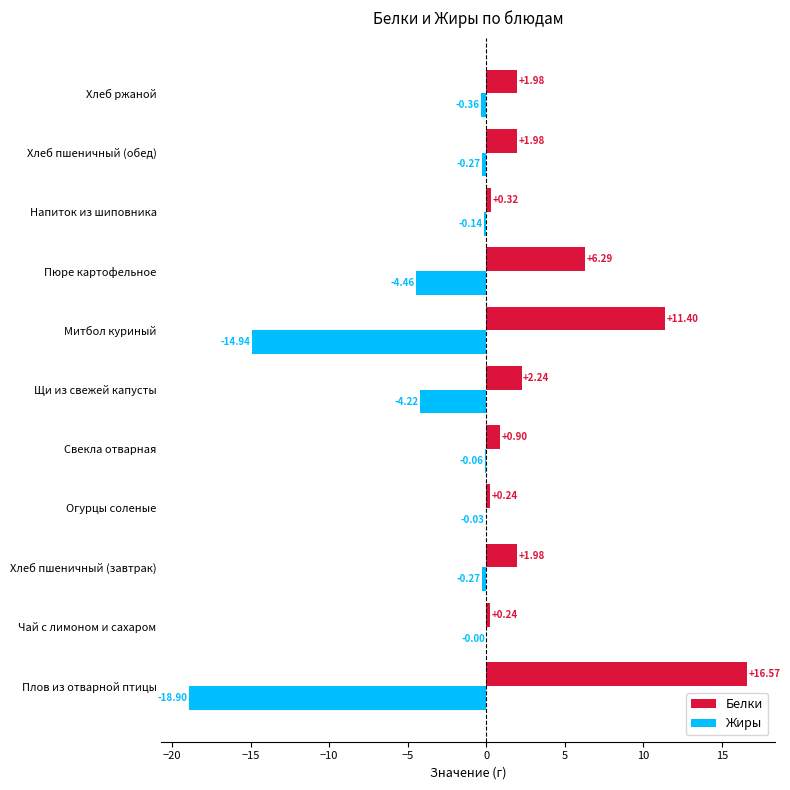

At which category is the sum across all series the highest?

Пюре картофельное